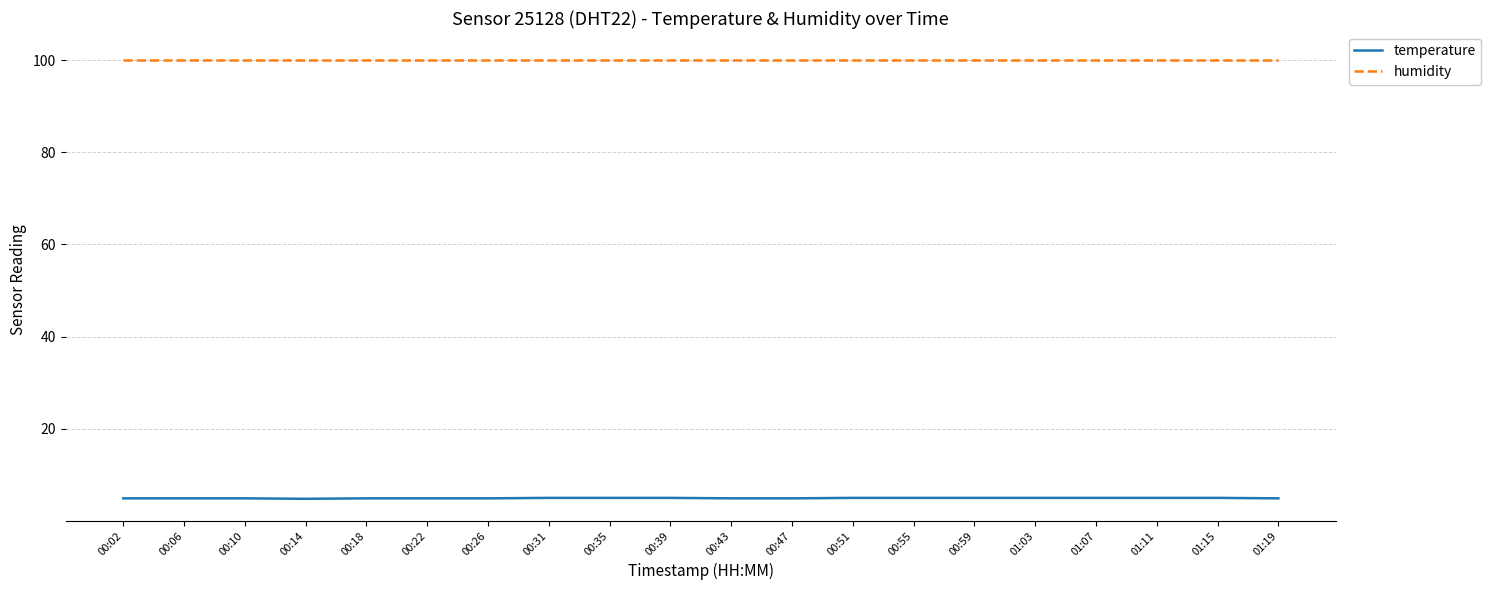

What position from the right is 01:11?

3